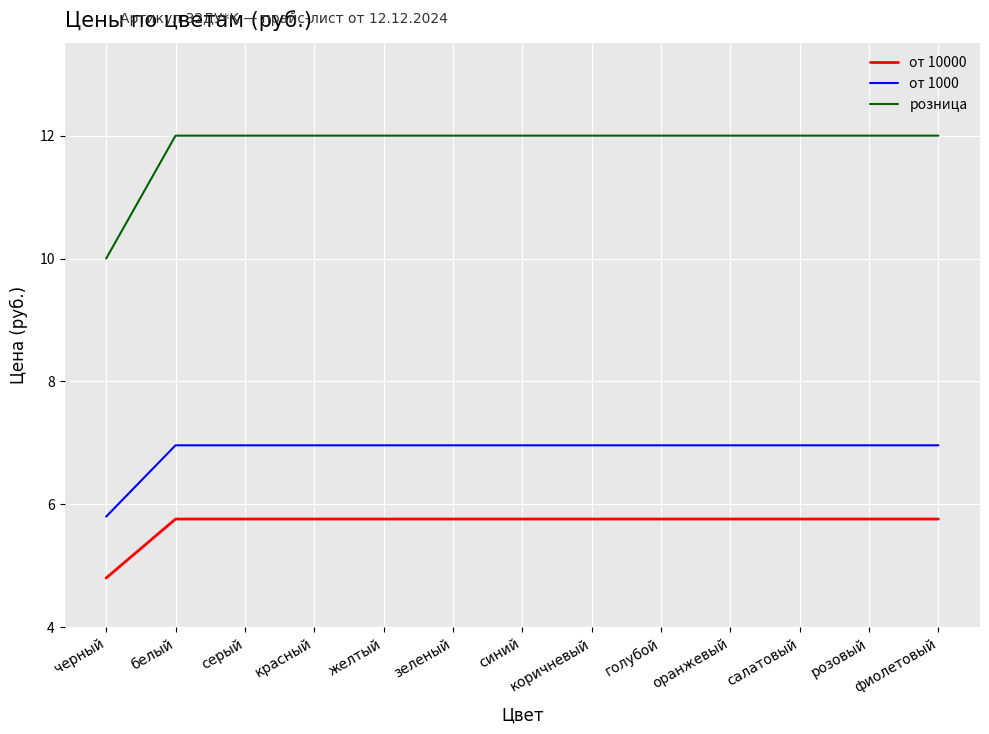

Does the chart have visible grid lines?

Yes